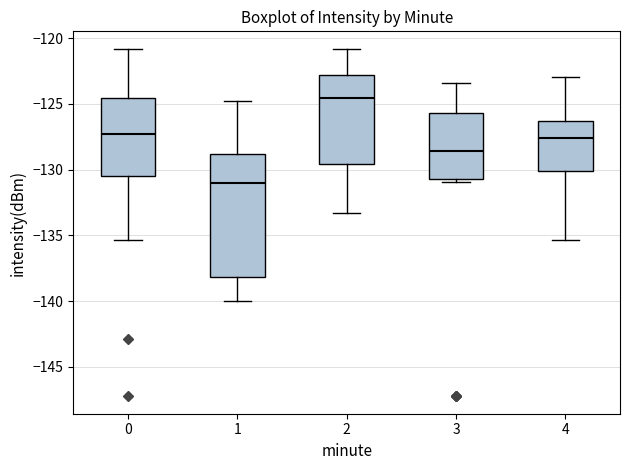

Reading left to right, transcribe this box plot: for each box, give where its median line is, the range the box spans, and where its two whiskers end, as read against the y-axis. The values are not printed on the chart, so give them approximately, as read against the axis.

0: median -127.5, box -130.5 to -124.5, whiskers -135.5 to -121.0
1: median -131.0, box -138.0 to -129.0, whiskers -140.0 to -125.0
2: median -124.5, box -129.5 to -123.0, whiskers -133.5 to -121.0
3: median -128.5, box -130.5 to -125.5, whiskers -131.0 to -123.5
4: median -127.5, box -130.0 to -126.5, whiskers -135.5 to -123.0